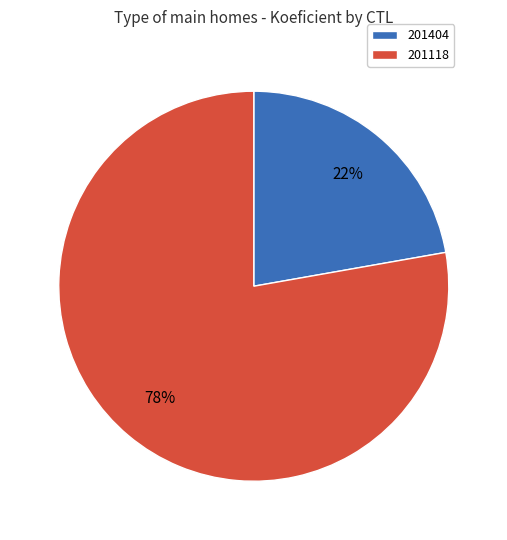

Combined, do 201118 and 201404 account for over 50%?

Yes